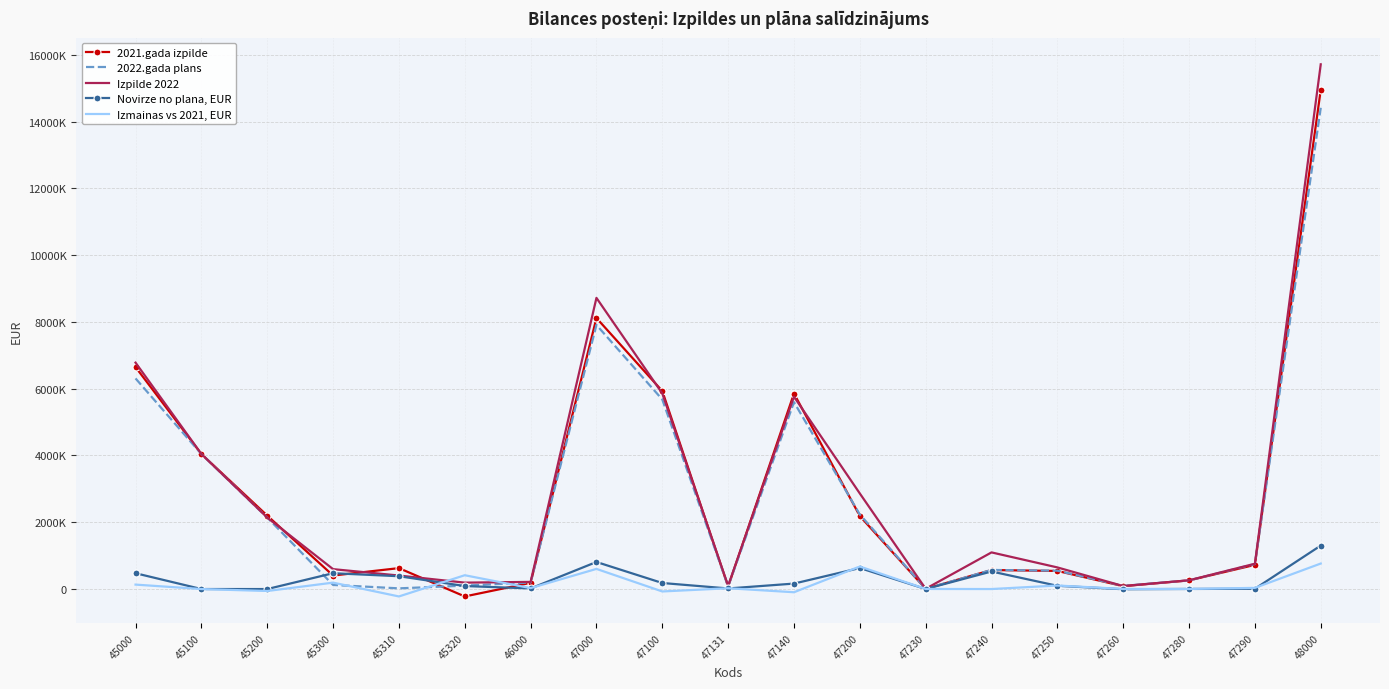

True or false: 2021.gada izpilde and Izpilde 2022 cross at least once.

True